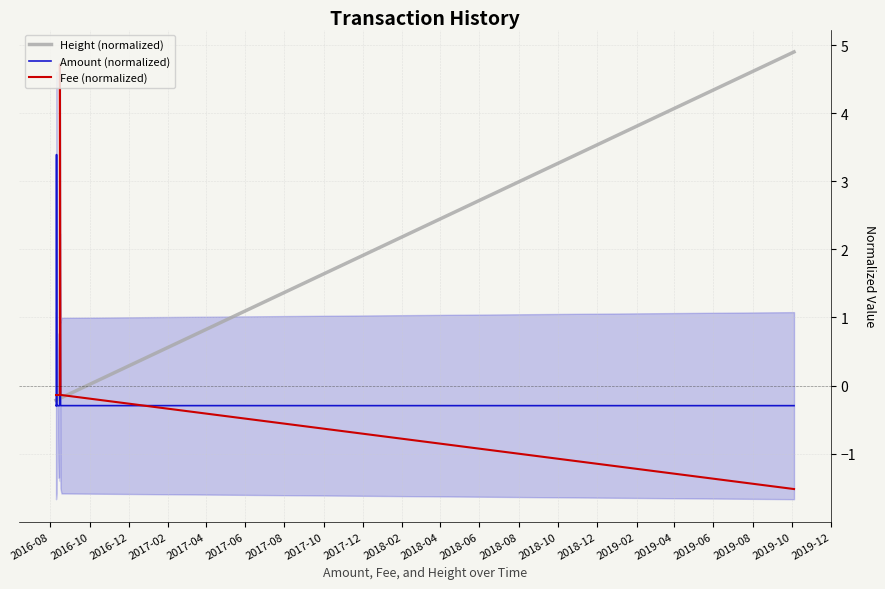

Rank the series by their maximum value, from lowest to highest.

Amount (normalized), Fee (normalized), Height (normalized)